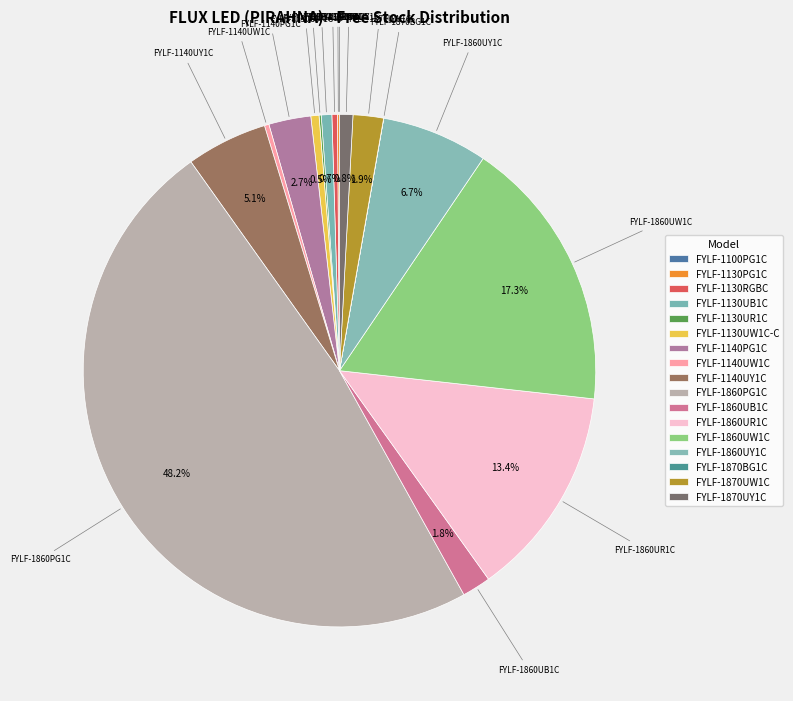

What is the ratio of the value at FYLF-1860PG1C to the value at FYLF-1860UW1C?

2.8